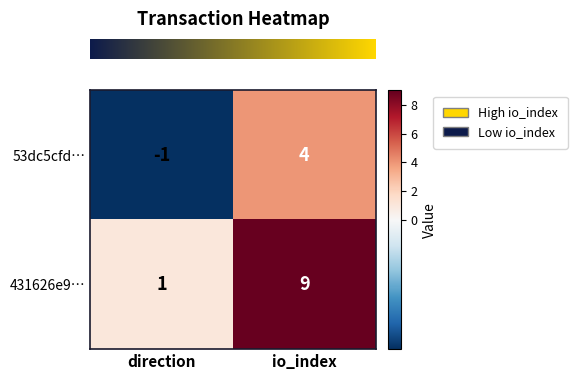

Reading right to left, extract all data points from this chart.

53dc5cfd…: io_index=4	direction=-1
431626e9…: io_index=9	direction=1